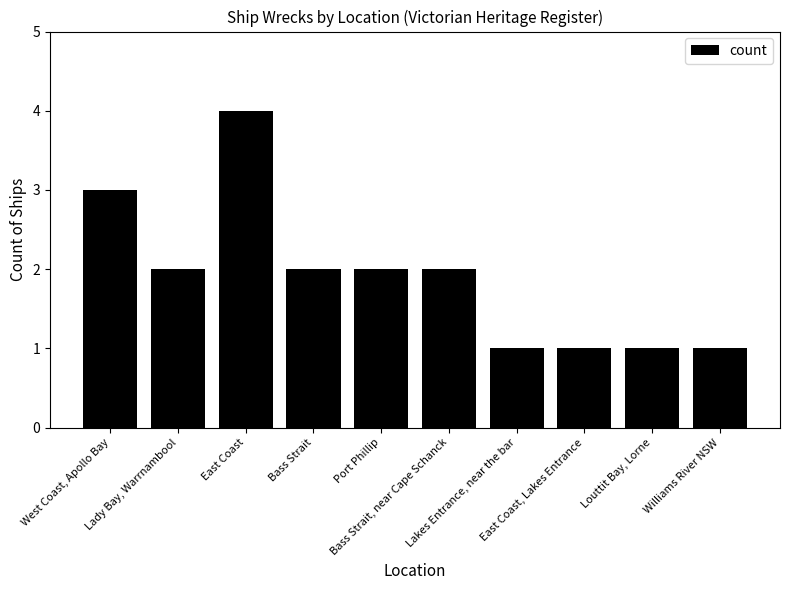

What is the difference between the maximum and second lowest values?

3